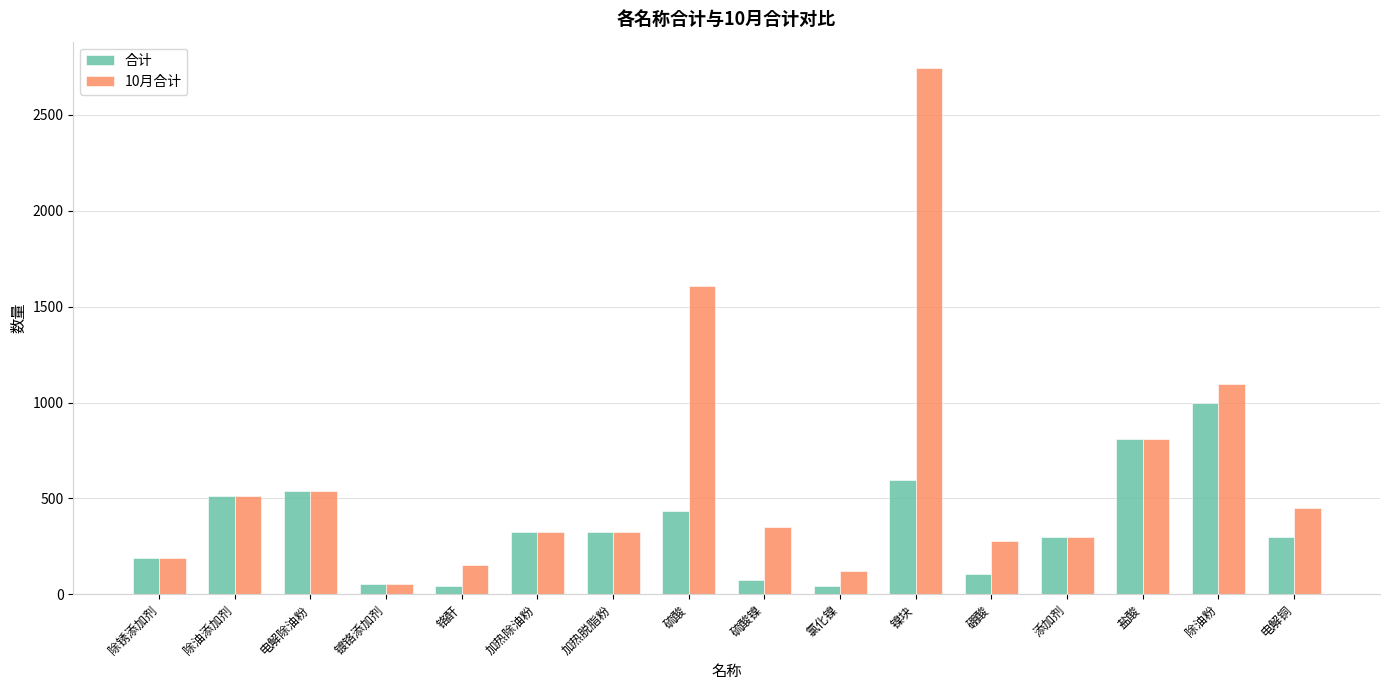

Which series has the largest range (max minus min)?

10月合计